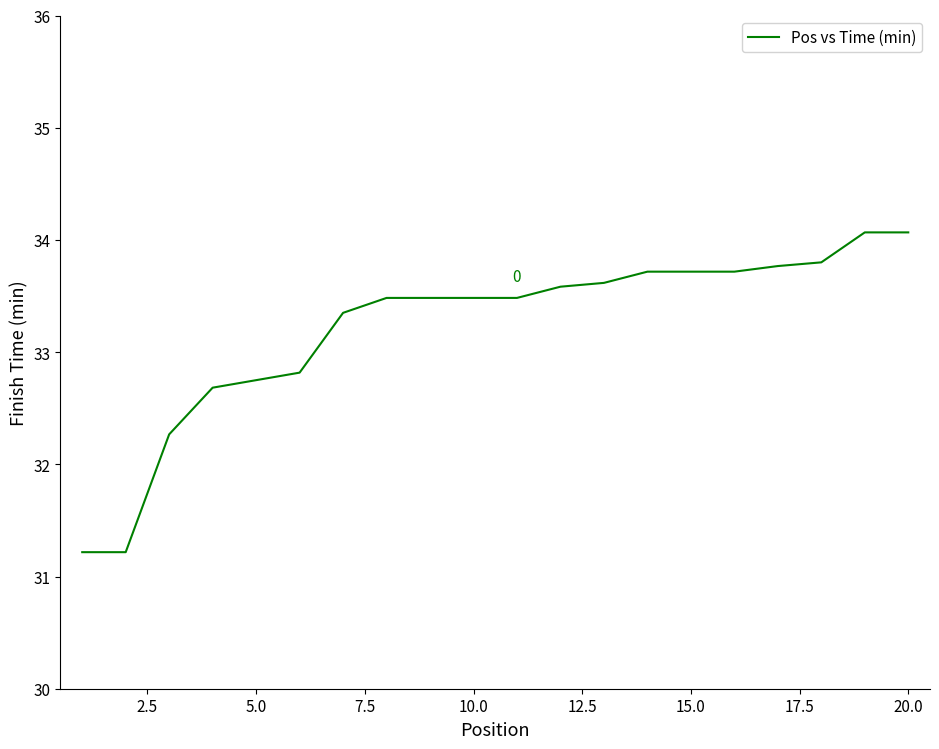

What is the smallest value displayed?

31.2